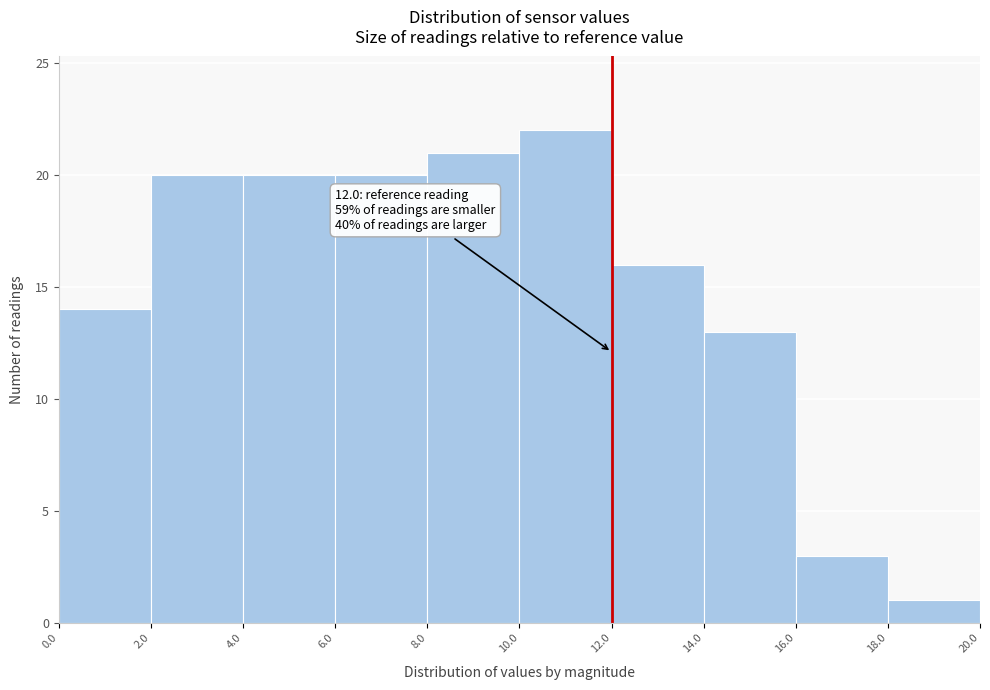

Which range on the x-axis has the tallest bar?

10.0 to 12.0